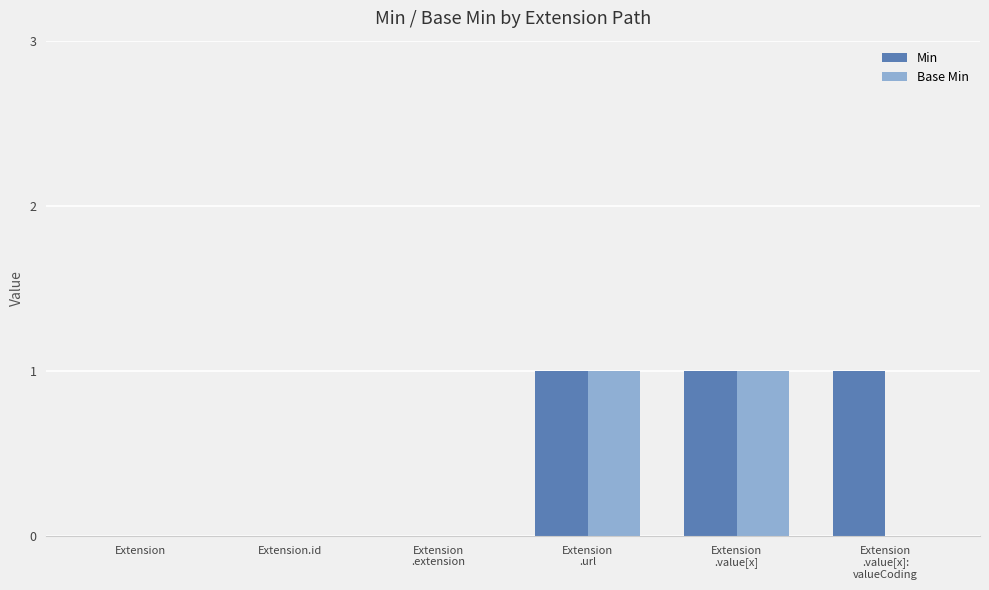

Reading right to left, transcribe all the data shown in this chart.

Min: Extension
.value[x]:
valueCoding=1	Extension
.value[x]=1	Extension
.url=1	Extension
.extension=0	Extension.id=0	Extension=0
Base Min: Extension
.value[x]:
valueCoding=0	Extension
.value[x]=1	Extension
.url=1	Extension
.extension=0	Extension.id=0	Extension=0